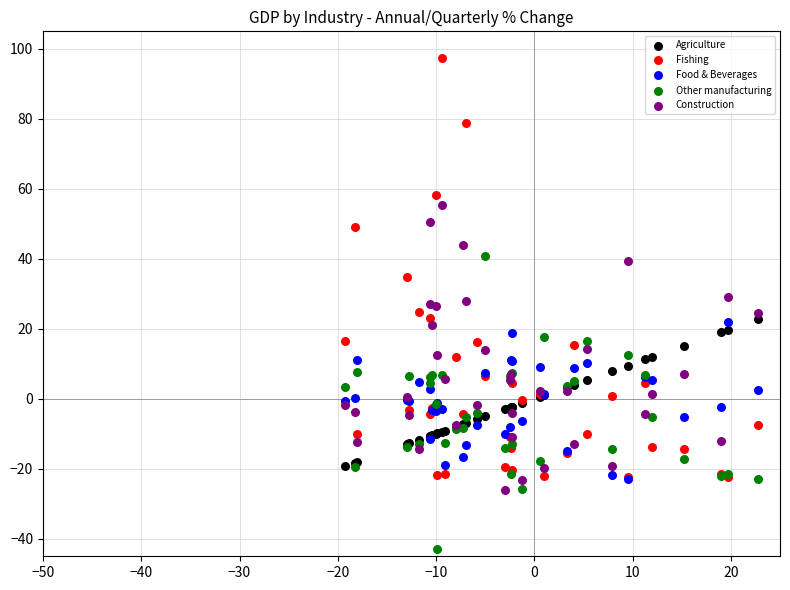

Which series contains the highest Y value?

Fishing